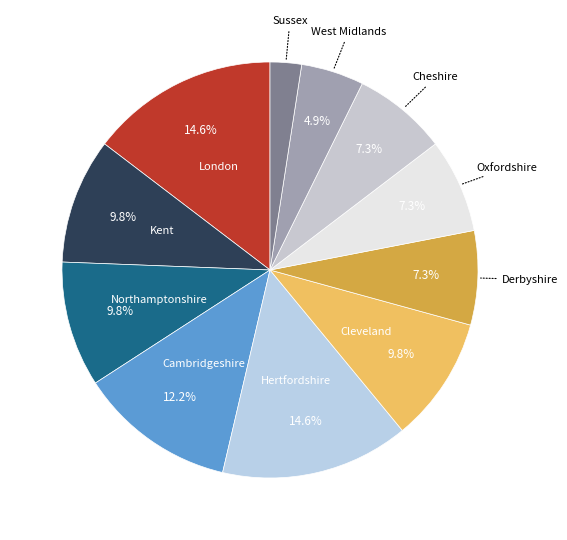

How many slices are in this pie chart?

11